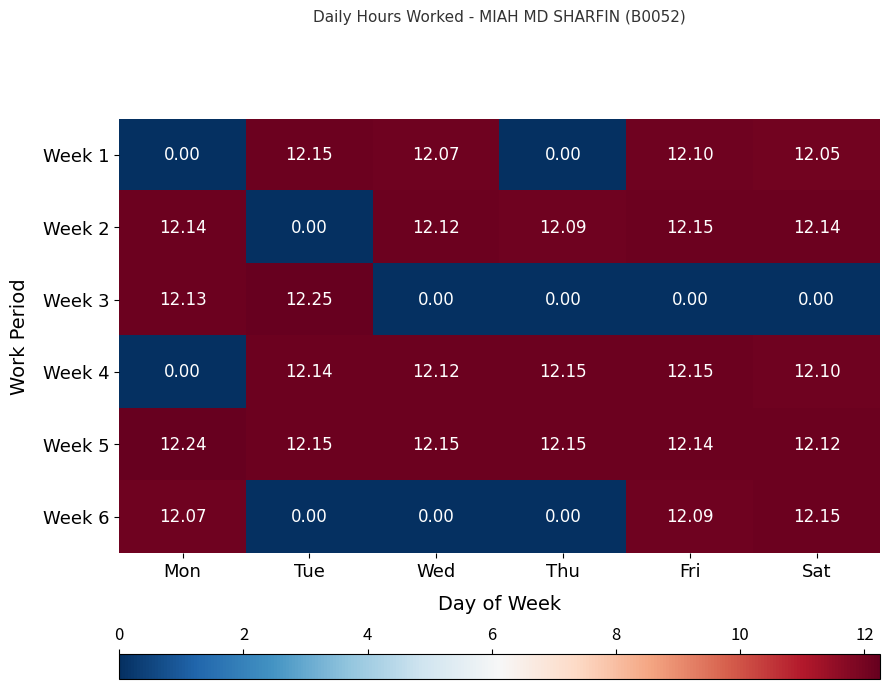

At which category does the chart reach its peak across all series?

Tue